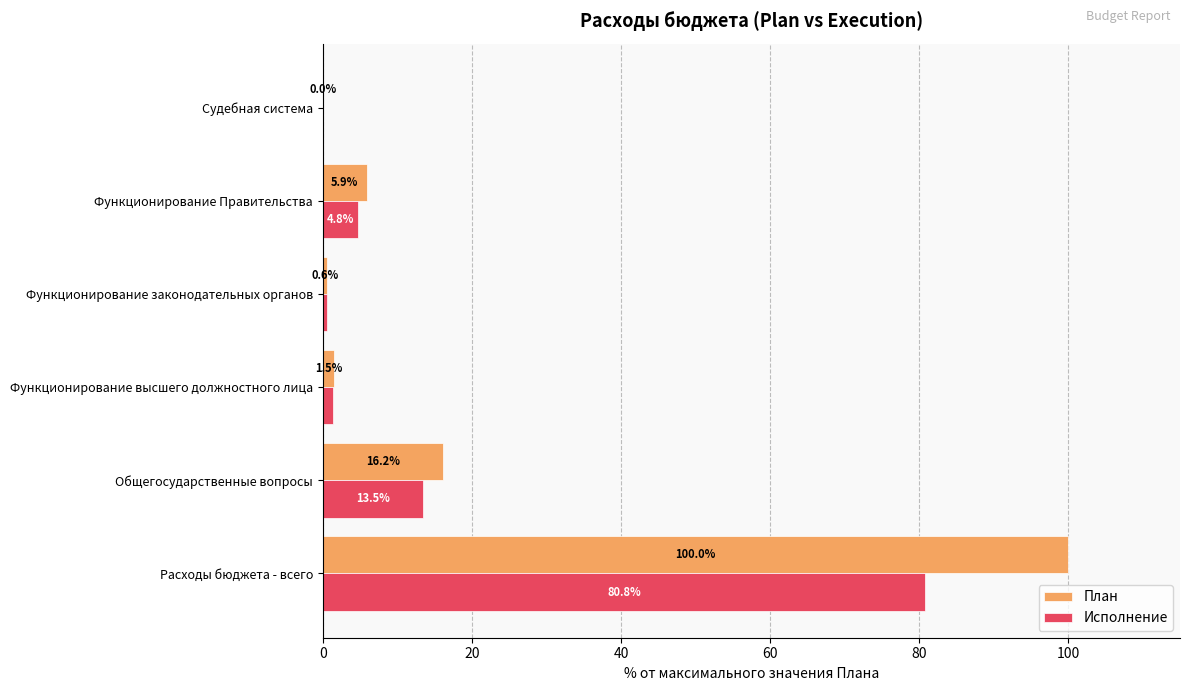

Which series has the largest total across all categories?

План